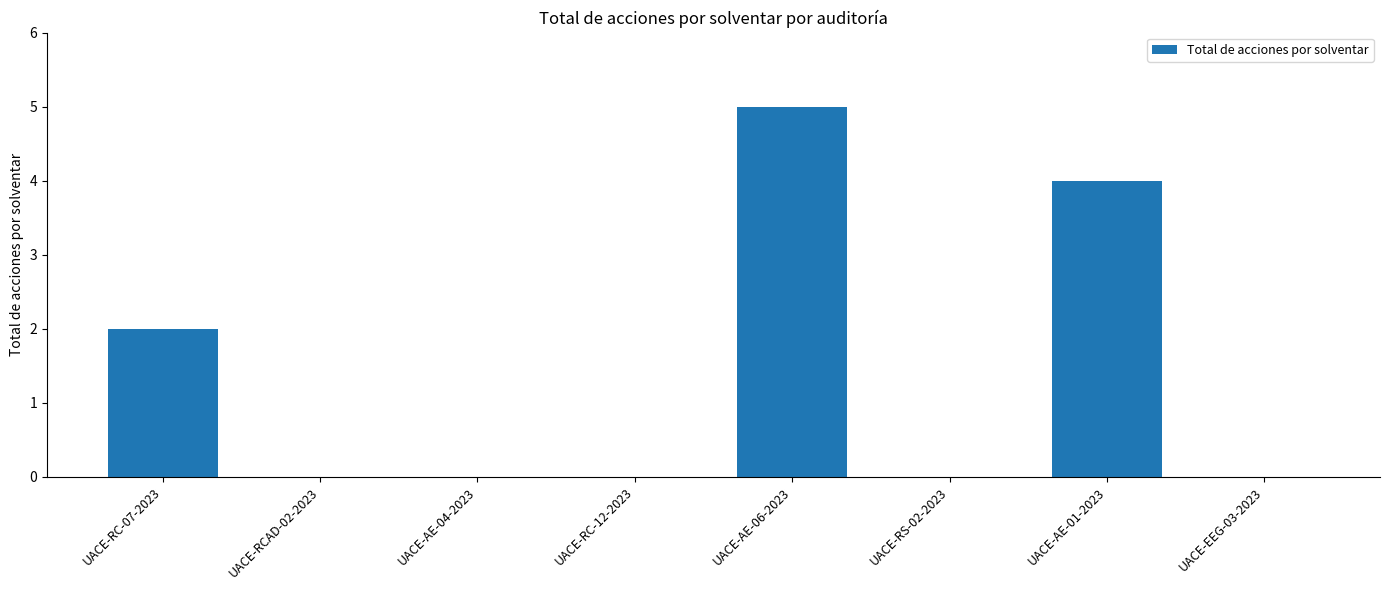

Which label corresponds to the largest value in the chart?

UACE-AE-06-2023